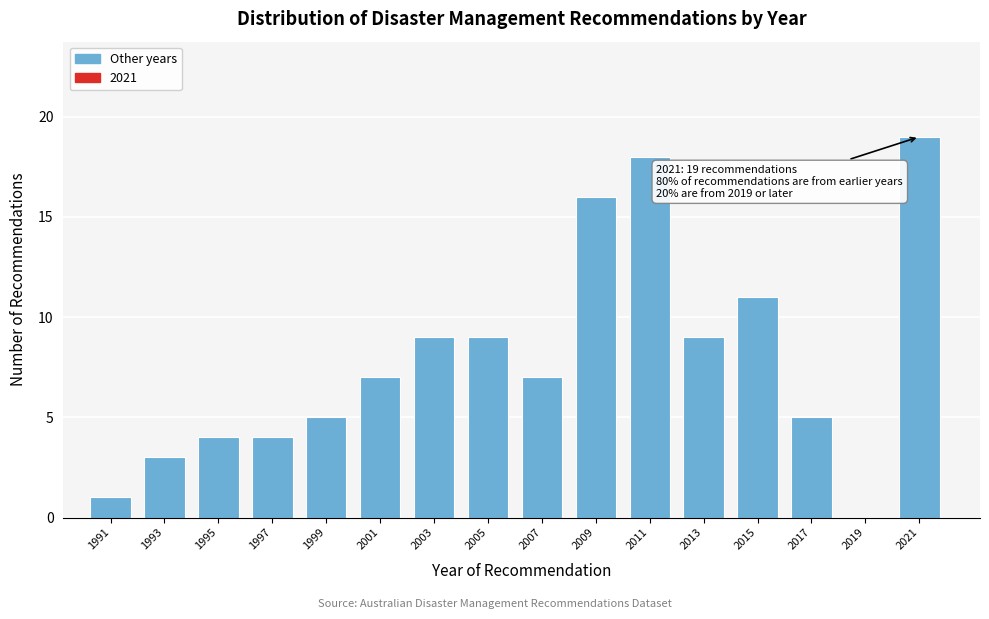

Reading left to right, what are all the values shown in this chart?

1991=1	1993=3	1995=4	1997=4	1999=5	2001=7	2003=9	2005=9	2007=7	2009=16	2011=18	2013=9	2015=11	2017=5	2019=0	2021=19